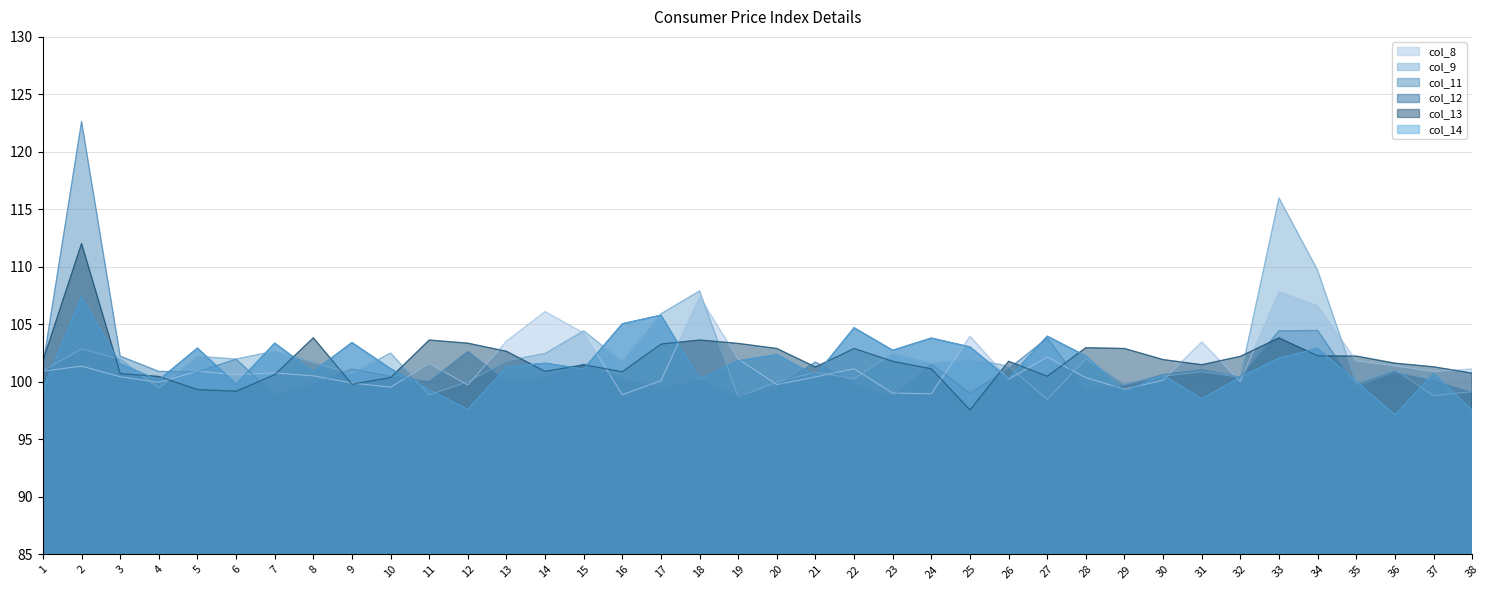

What is the sum of the col_8 values at 21 and 18?

207.8